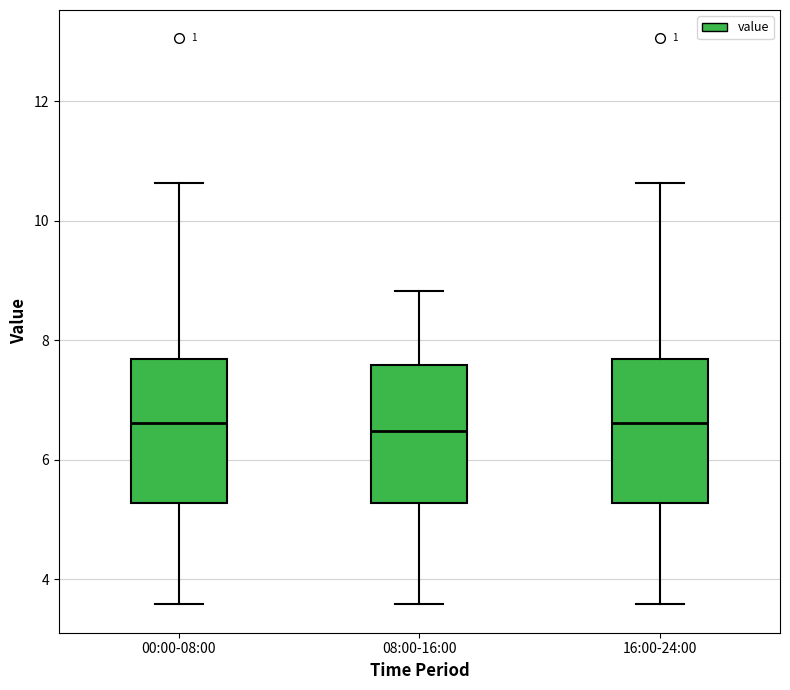

Where does the median line of the box for 00:00-08:00 sit on the y-axis? The values are not printed on the chart, so give them approximately, as read against the axis.

6.6